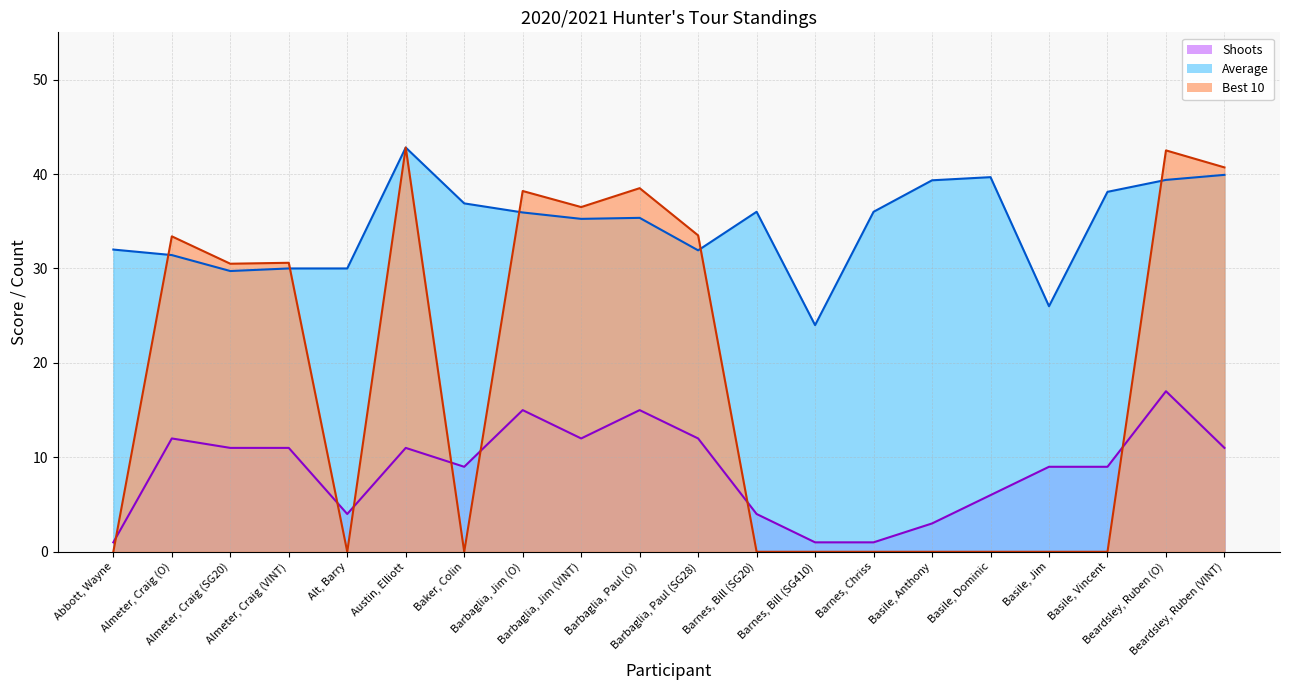

Between which two adjacent categories do Average and Best 10 first intersect?

Abbott, Wayne and Almeter, Craig (O)